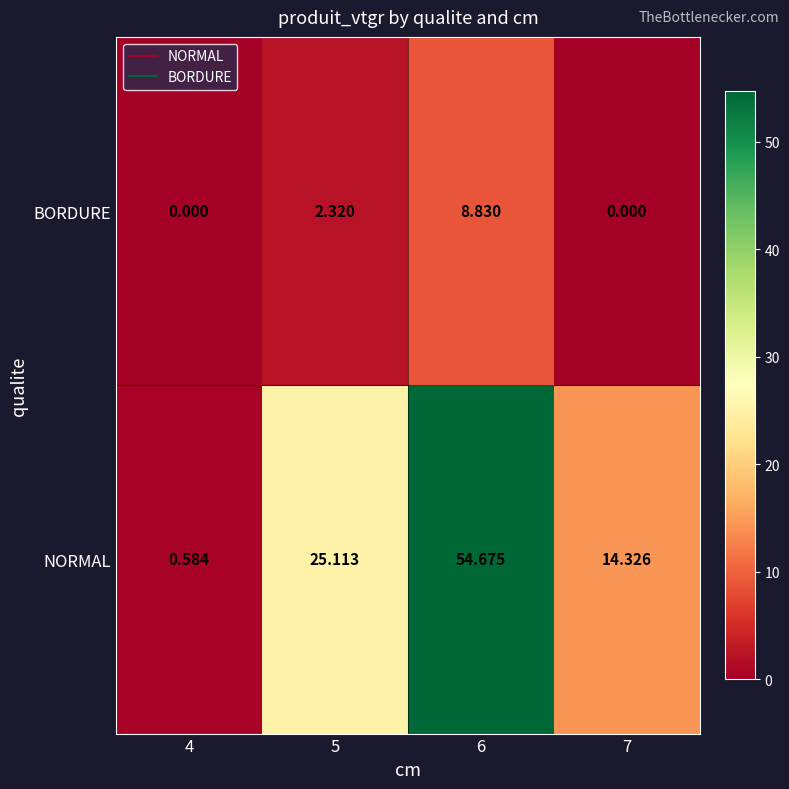

Rank the series at 5 from lowest to highest value.

BORDURE, NORMAL